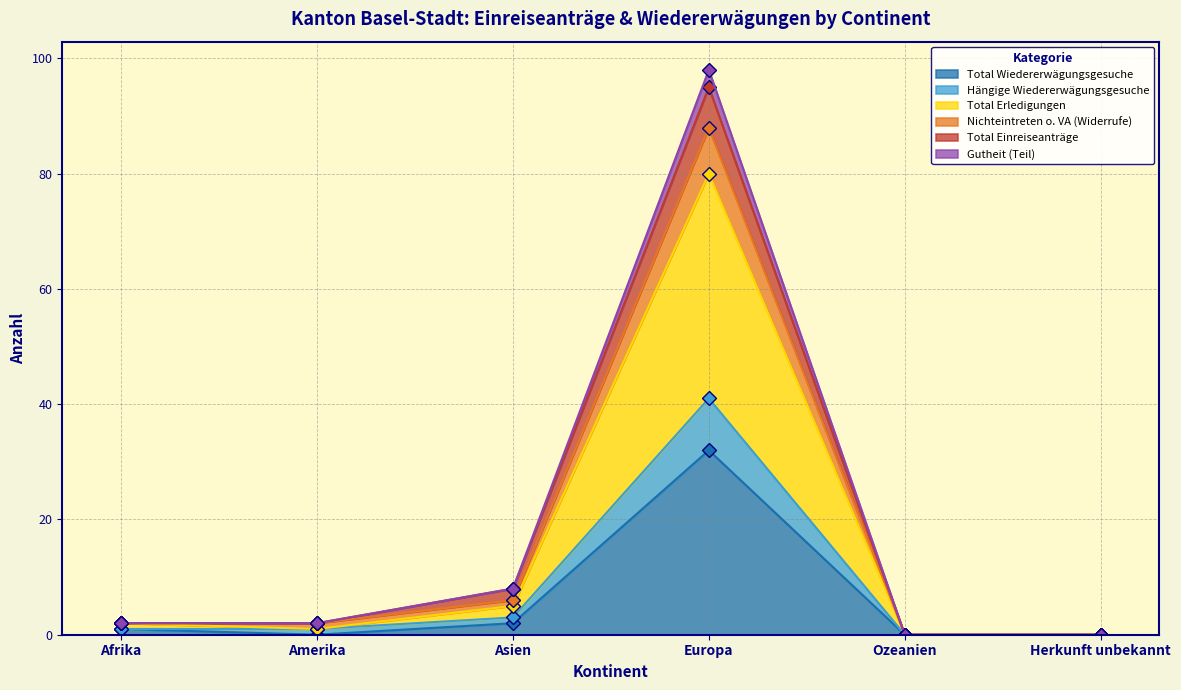

At which category is the sum across all series the highest?

Europa